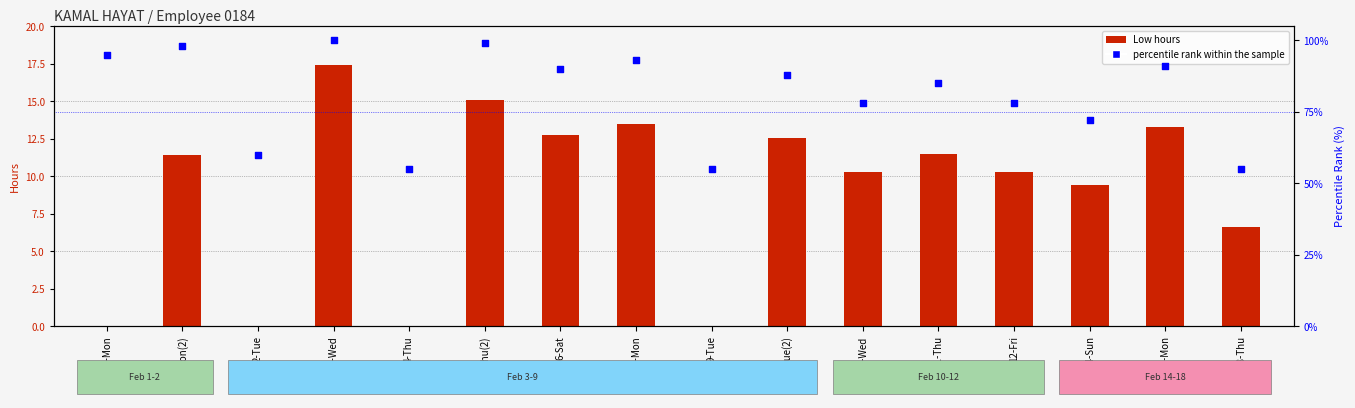

Which series has the largest Y range (max minus min)?

percentile rank within the sample